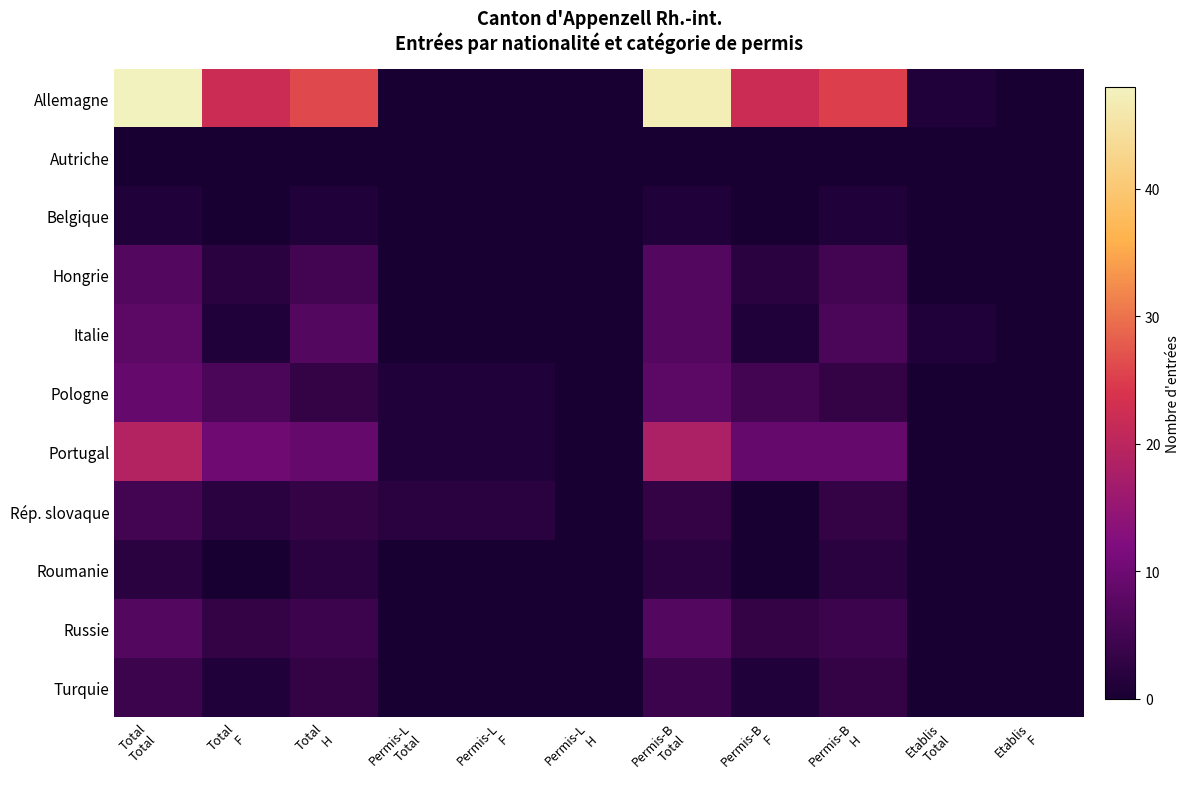

Between Permis-L Total and Etablis F, which series saw the biggest shift?

Rép. slovaque